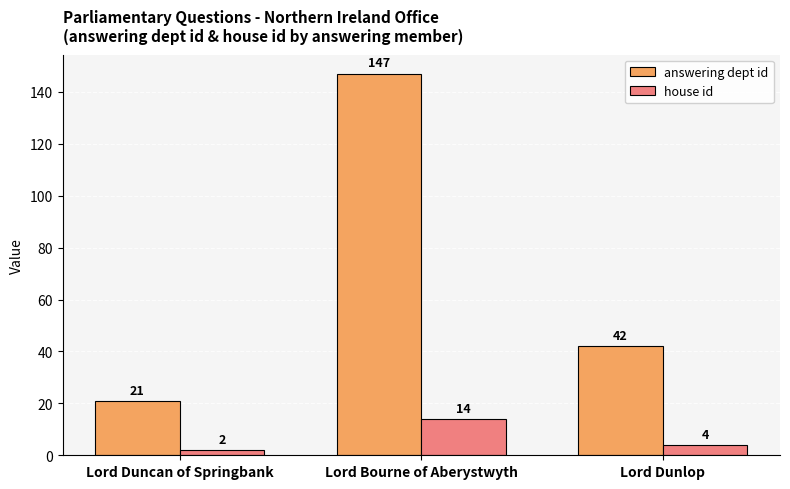

What position from the right is Lord Dunlop?

1